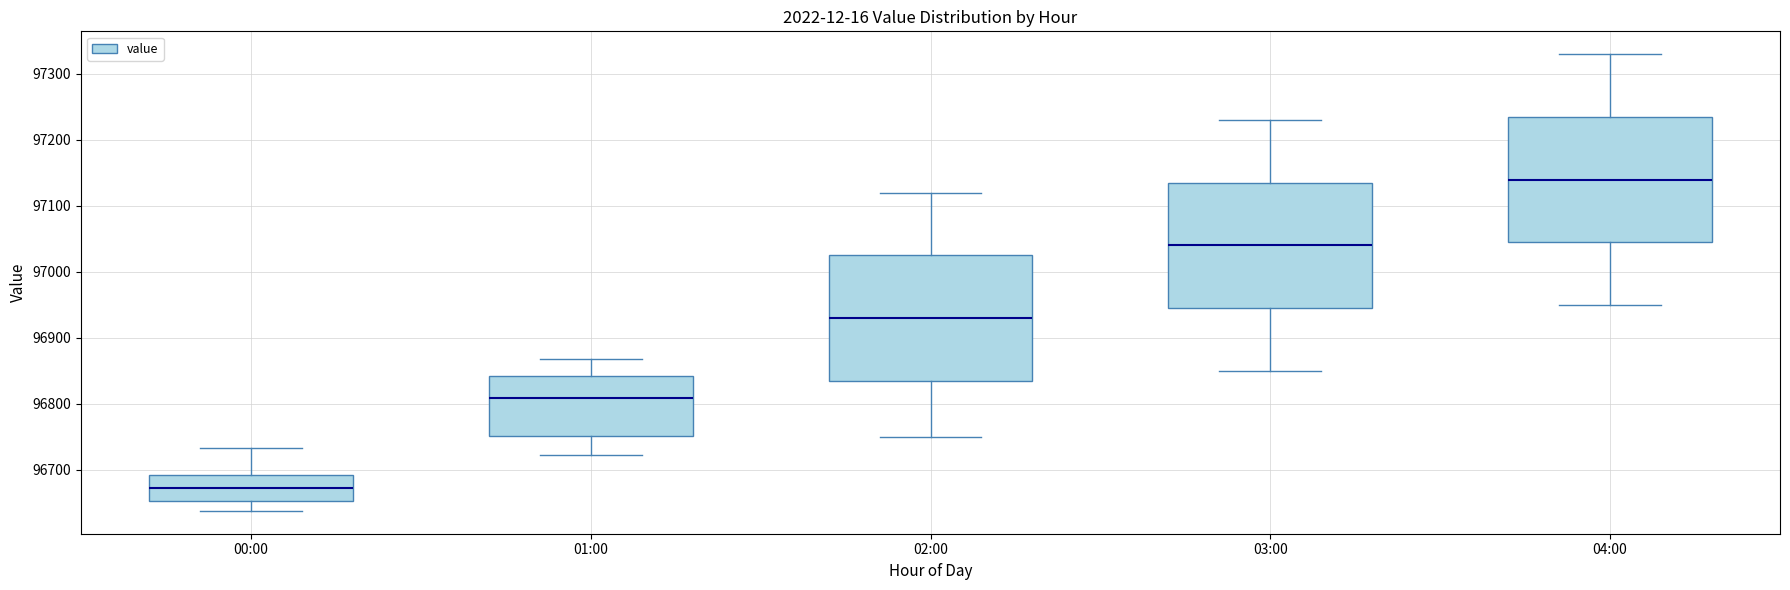

Which box has the highest median line?

04:00